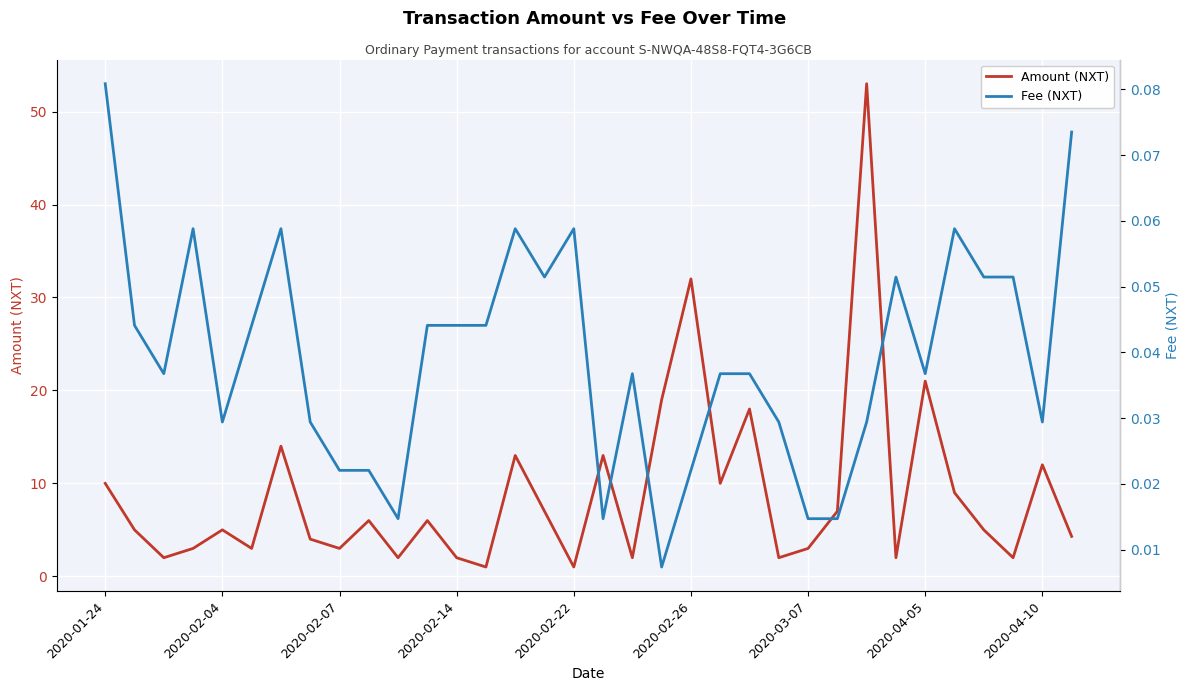

Which series has the largest total across all categories?

Amount (NXT)